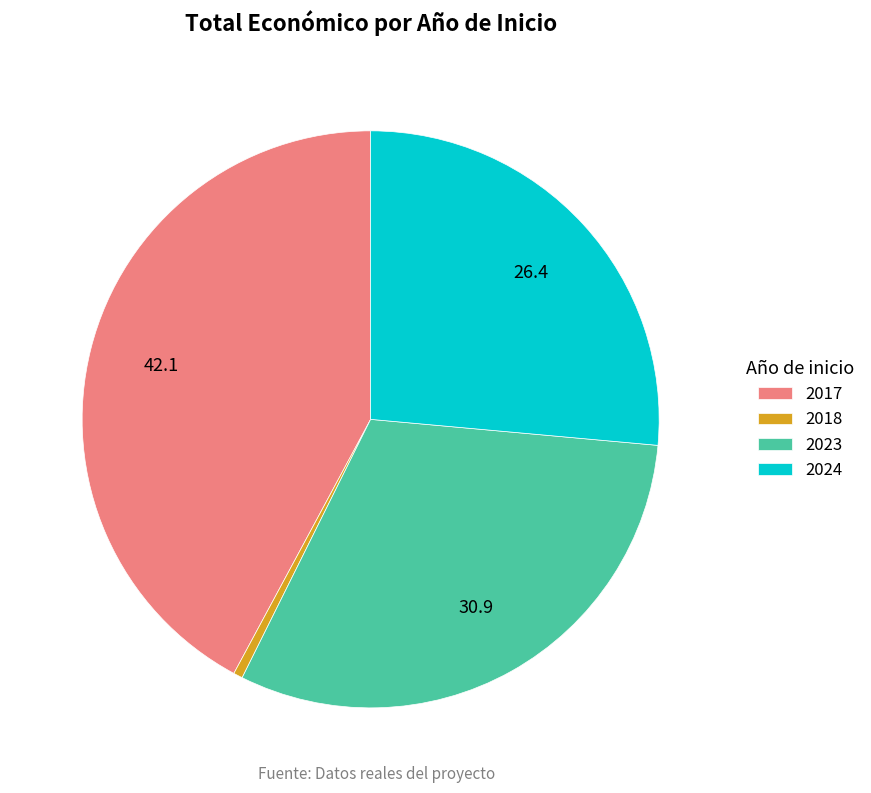

How many slices are in this pie chart?

4